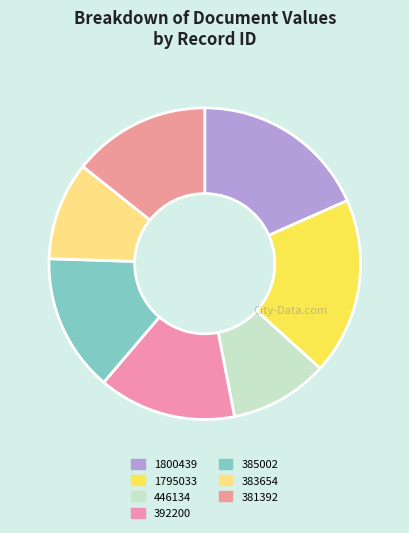

How many segments does this pie chart have?

7